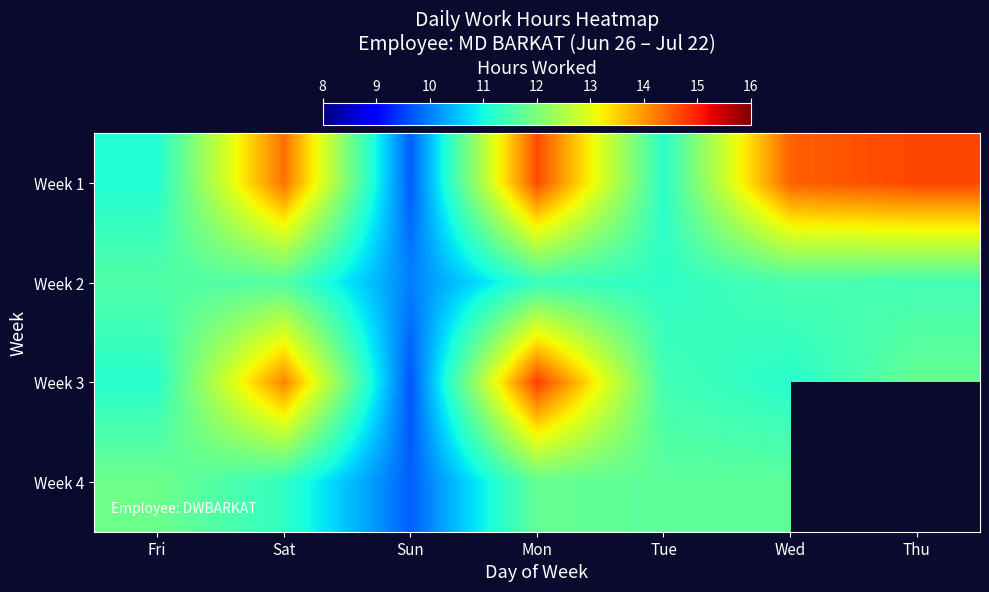

What is the spread (max minus min) of values at Fri?

0.7